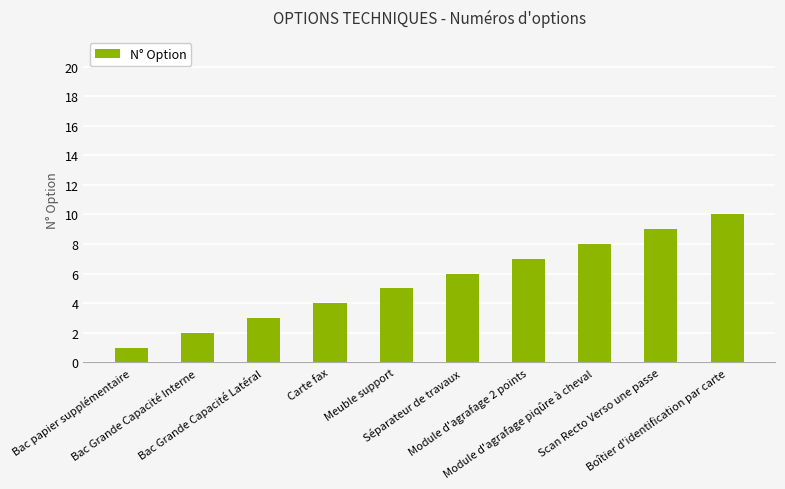

What is the sum of all values?

55